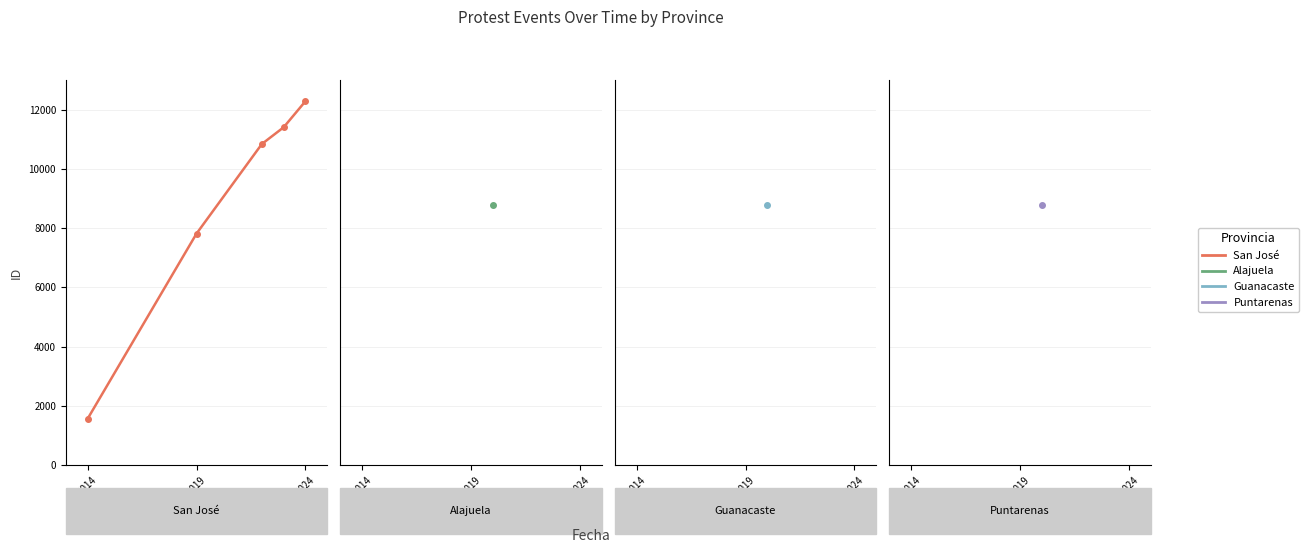

What is the value of the 5th point from the left?

12283